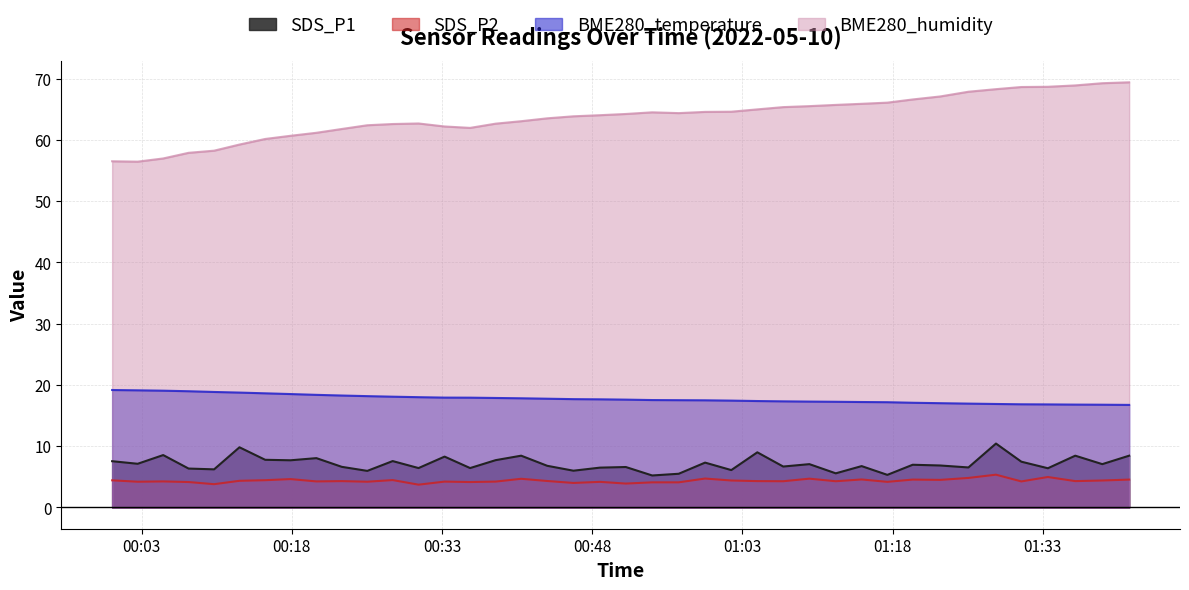

True or false: BME280_temperature and SDS_P1 cross at least once.

False